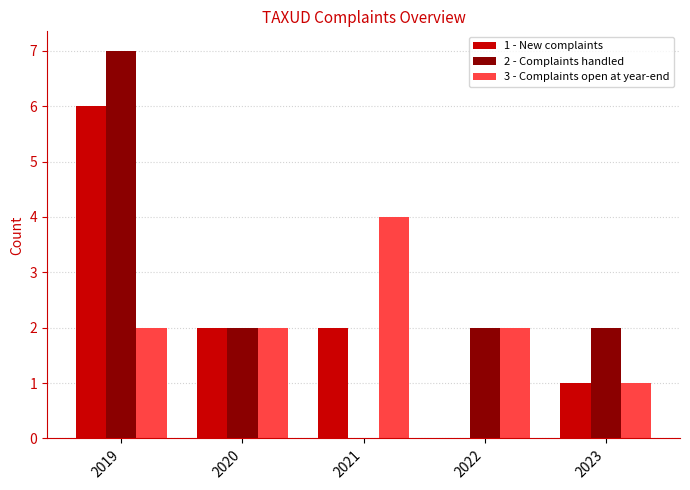

Reading left to right, what are all the values shown in this chart?

1 - New complaints: 2019=6	2020=2	2021=2	2022=0	2023=1
2 - Complaints handled: 2019=7	2020=2	2021=0	2022=2	2023=2
3 - Complaints open at year-end: 2019=2	2020=2	2021=4	2022=2	2023=1